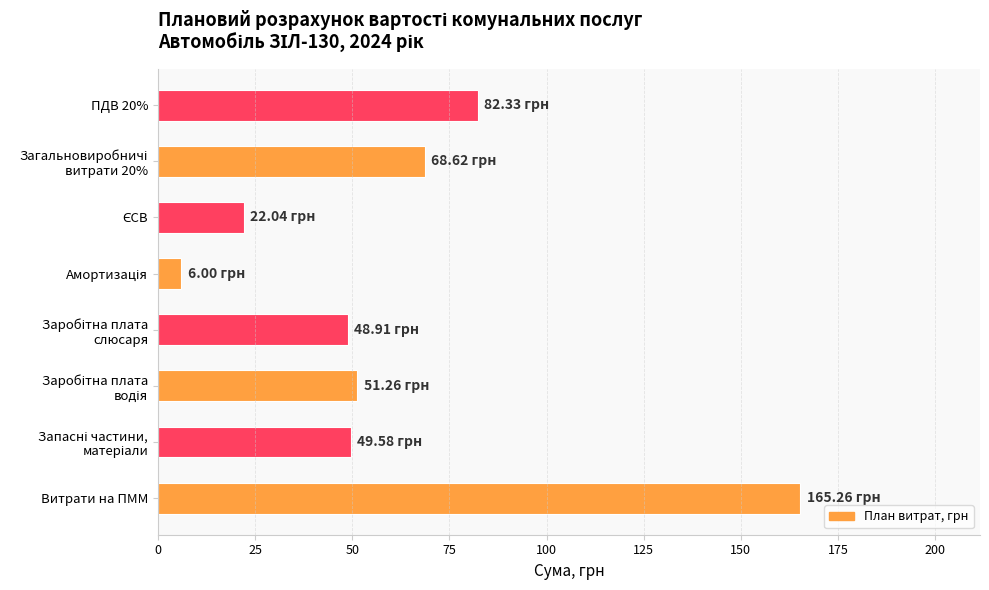

What is the sum of all values?

494.0